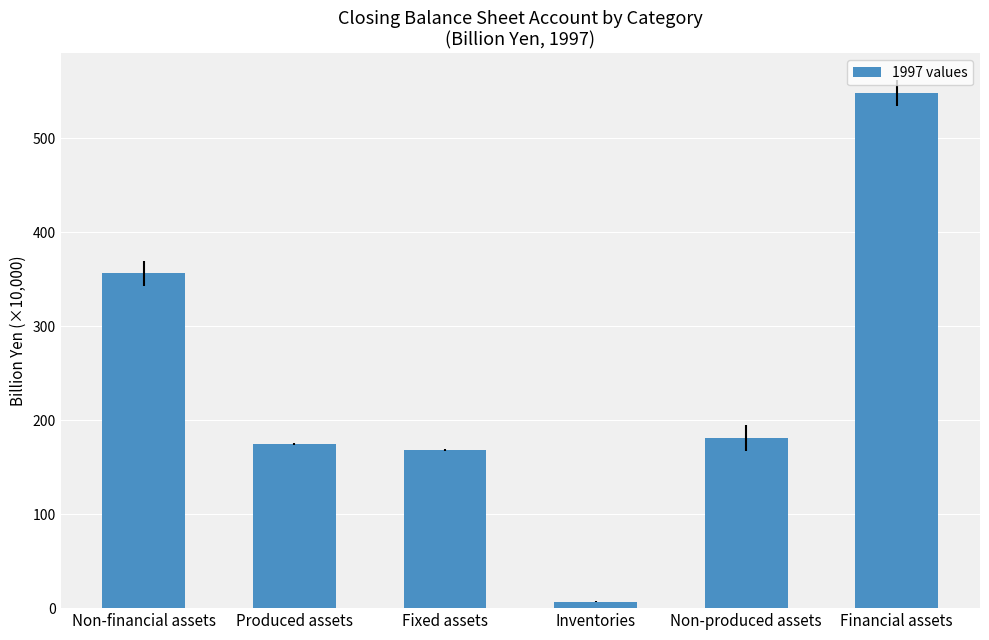

What is the greatest value displayed?

548.3